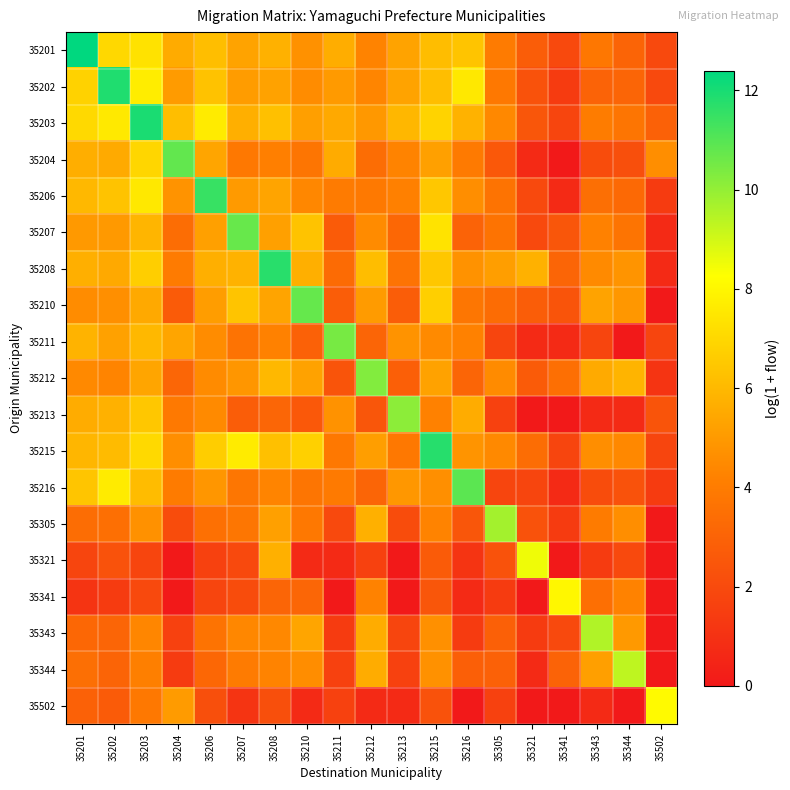

Between 35213 and 35204, which is larger?

35204